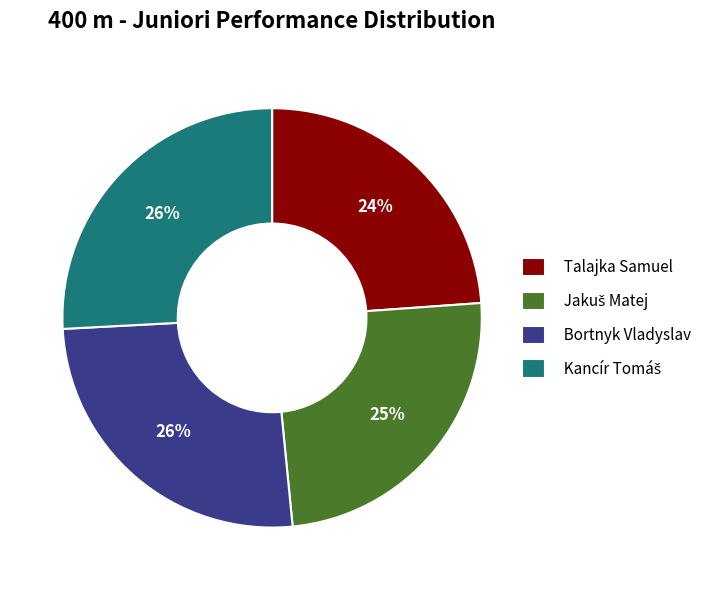

To the nearest percent, what is the difference between the largest and smallest slice percentages?

2%